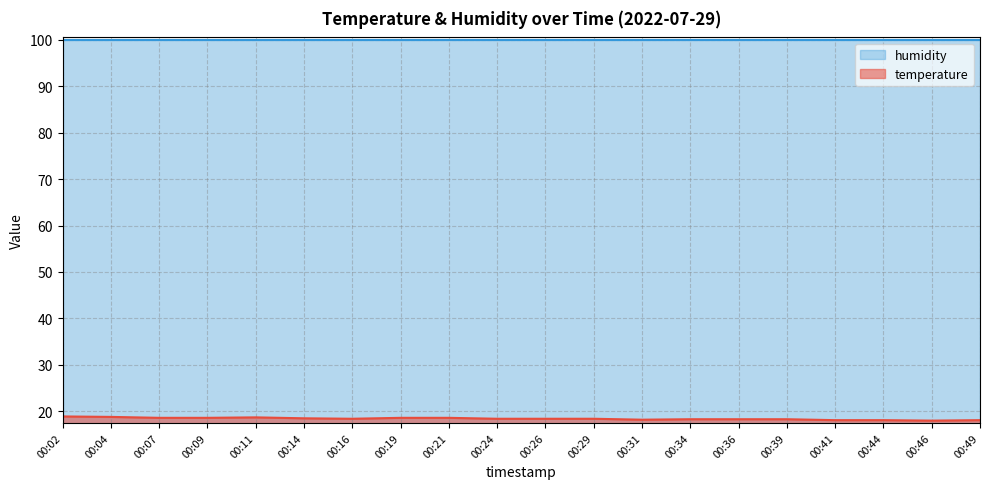

What is the difference between the second highest and minimum values?

0.8